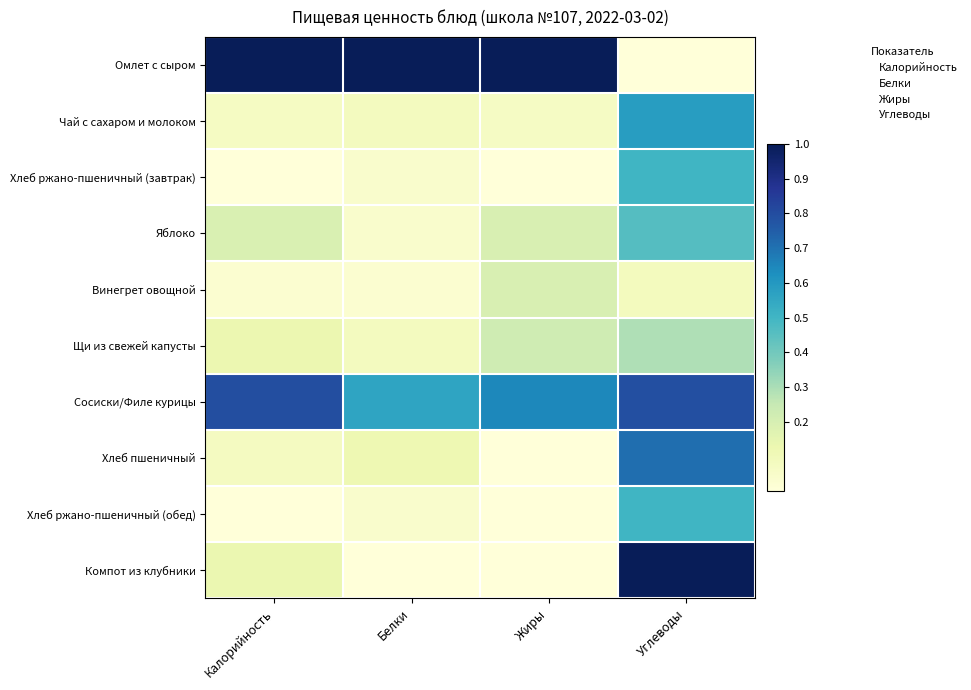

Reading left to right, transcribe all the data shown in this chart.

Омлет с сыром: Калорийность=1.0	Белки=1.0	Жиры=1.0	Углеводы=0.0
Чай с сахаром и молоком: Калорийность=0.1	Белки=0.1	Жиры=0.1	Углеводы=0.6
Хлеб ржано-пшеничный (завтрак): Калорийность=0.0	Белки=0.0	Жиры=0.0	Углеводы=0.5
Яблоко: Калорийность=0.2	Белки=0.0	Жиры=0.2	Углеводы=0.5
Винегрет овощной: Калорийность=0.0	Белки=0.0	Жиры=0.2	Углеводы=0.1
Щи из свежей капусты: Калорийность=0.1	Белки=0.1	Жиры=0.2	Углеводы=0.3
Сосиски/Филе курицы: Калорийность=0.8	Белки=0.6	Жиры=0.6	Углеводы=0.8
Хлеб пшеничный: Калорийность=0.1	Белки=0.1	Жиры=0.0	Углеводы=0.7
Хлеб ржано-пшеничный (обед): Калорийность=0.0	Белки=0.0	Жиры=0.0	Углеводы=0.5
Компот из клубники: Калорийность=0.1	Белки=0.0	Жиры=0.0	Углеводы=1.0